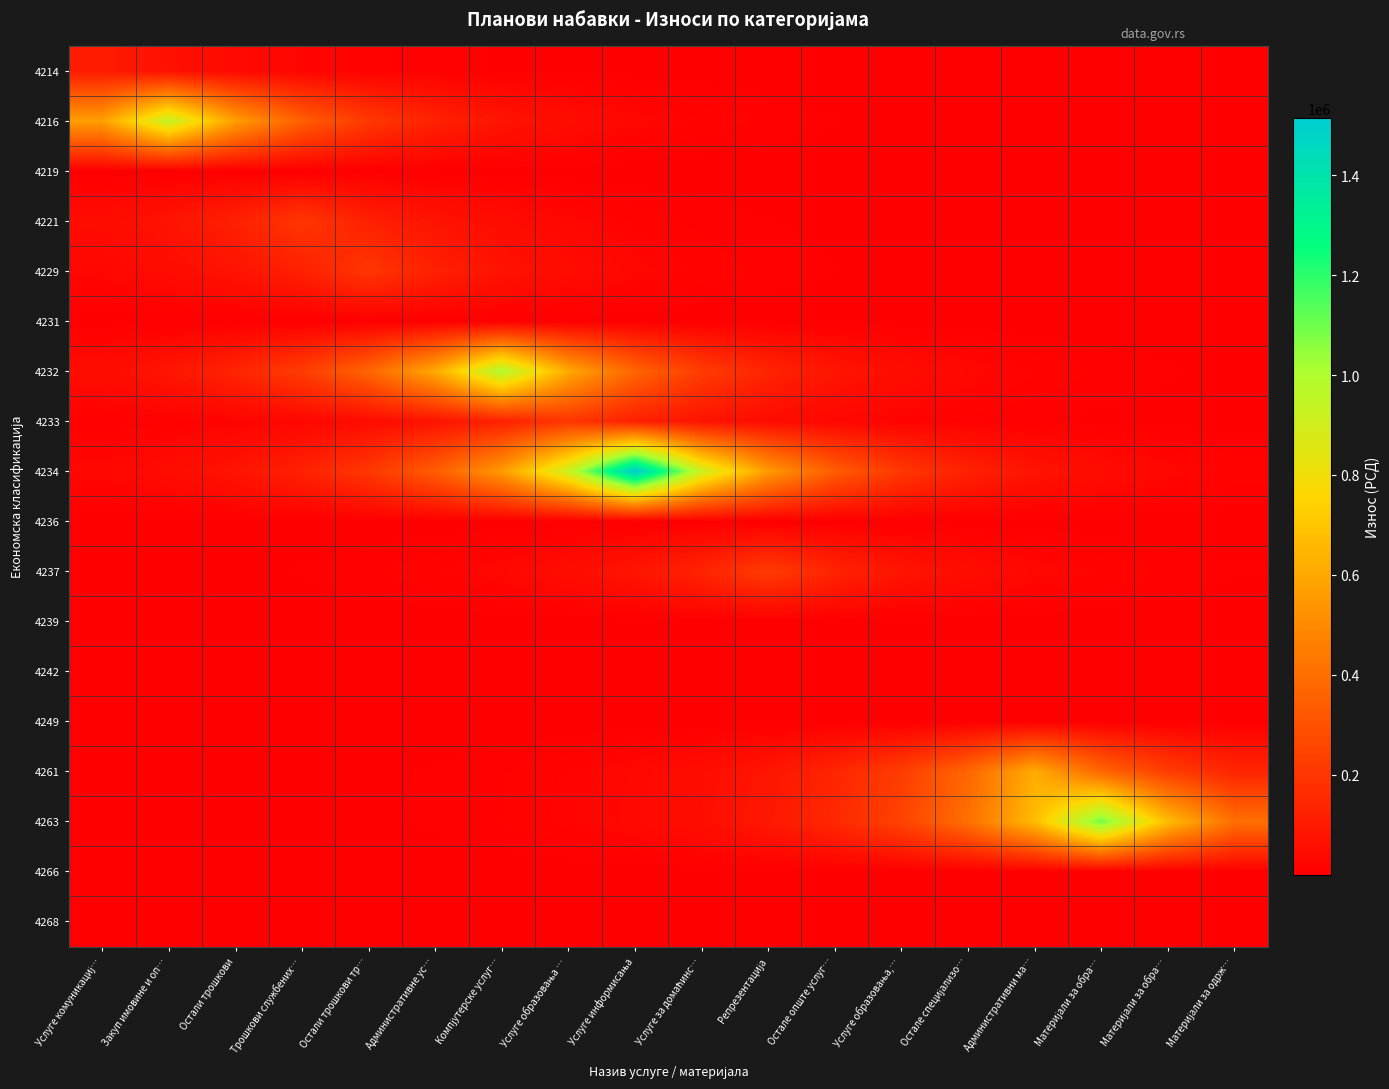

Which series has the largest total across all categories?

4234